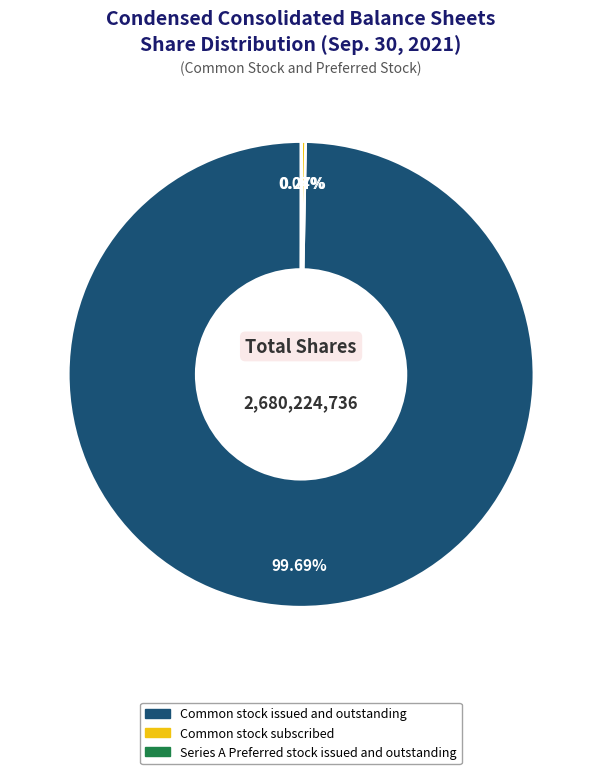

Which category has the biggest portion of the pie?

Common stock issued and outstanding